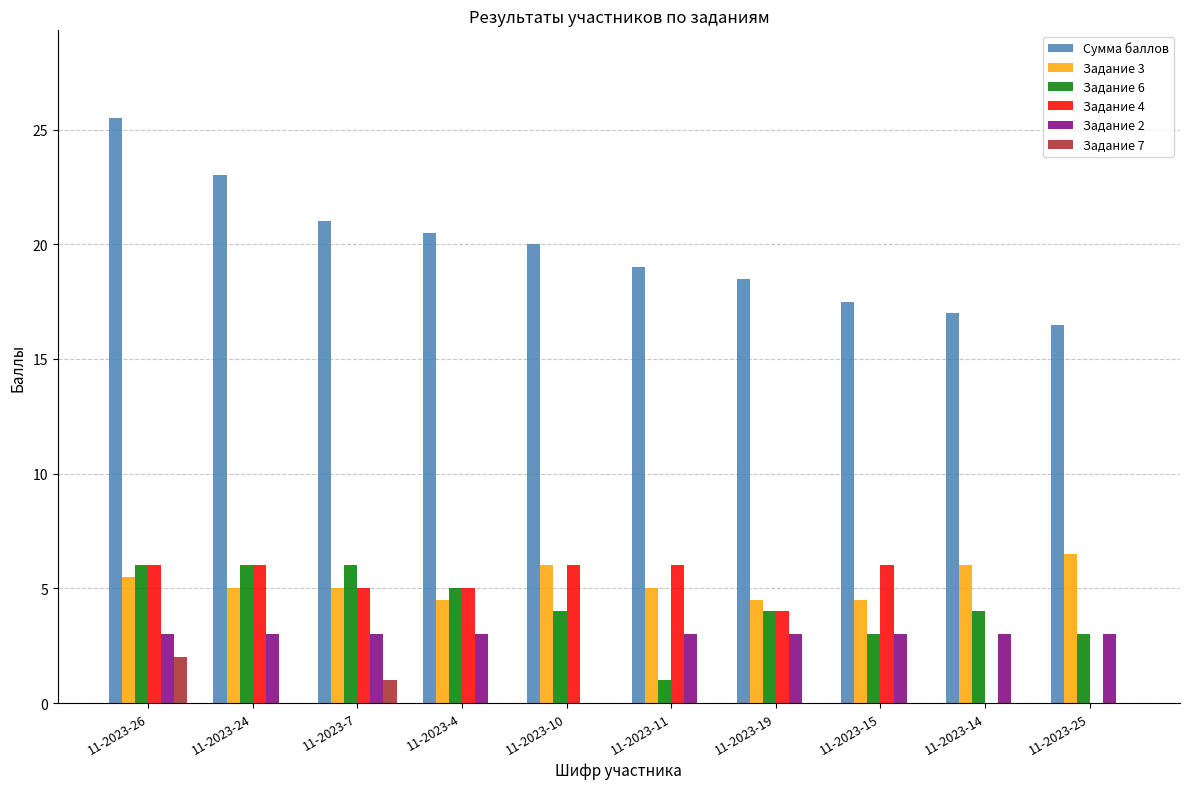

What is the spread (max minus min) of values at 11-2023-7?

20.0